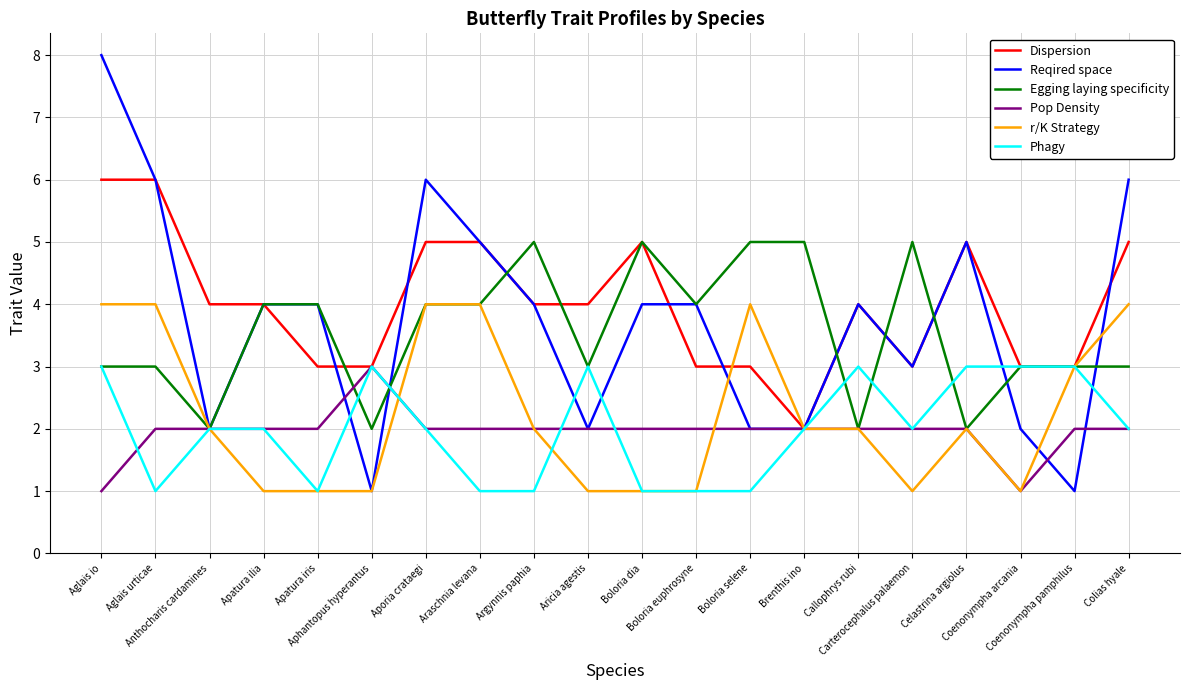

What is the highest value of the r/K Strategy series?

4